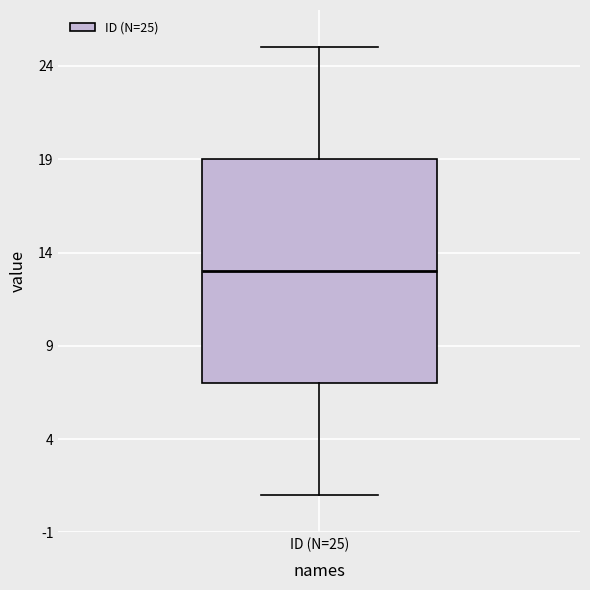

Where is the lower edge of the box for ID (N=25) on the y-axis? The values are not printed on the chart, so give them approximately, as read against the axis.

7